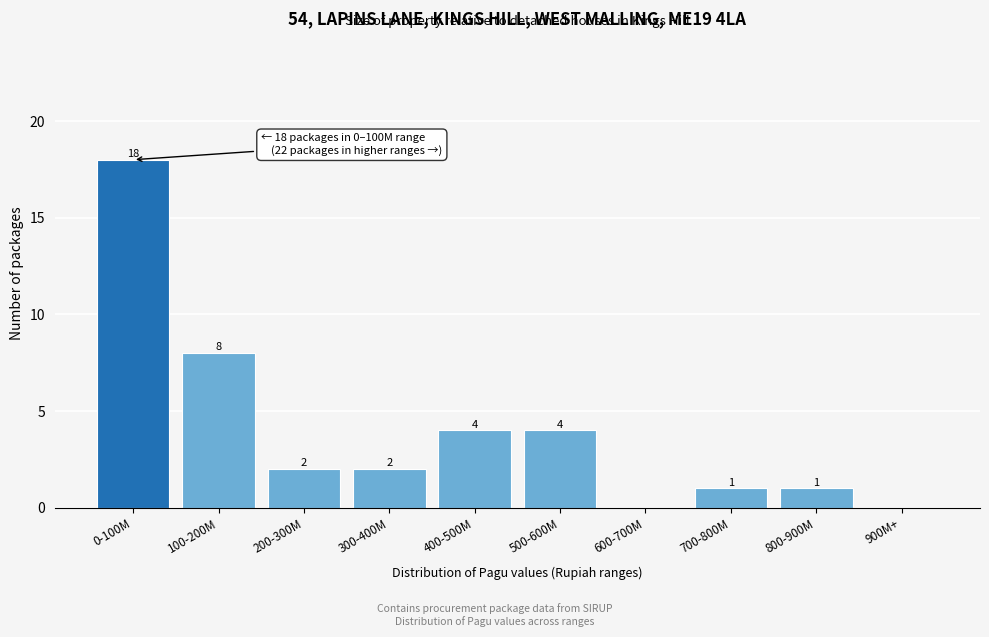

Reading left to right, list all the values displayed in this chart.

0-100M=18	100-200M=8	200-300M=2	300-400M=2	400-500M=4	500-600M=4	600-700M=0	700-800M=1	800-900M=1	900M+=0